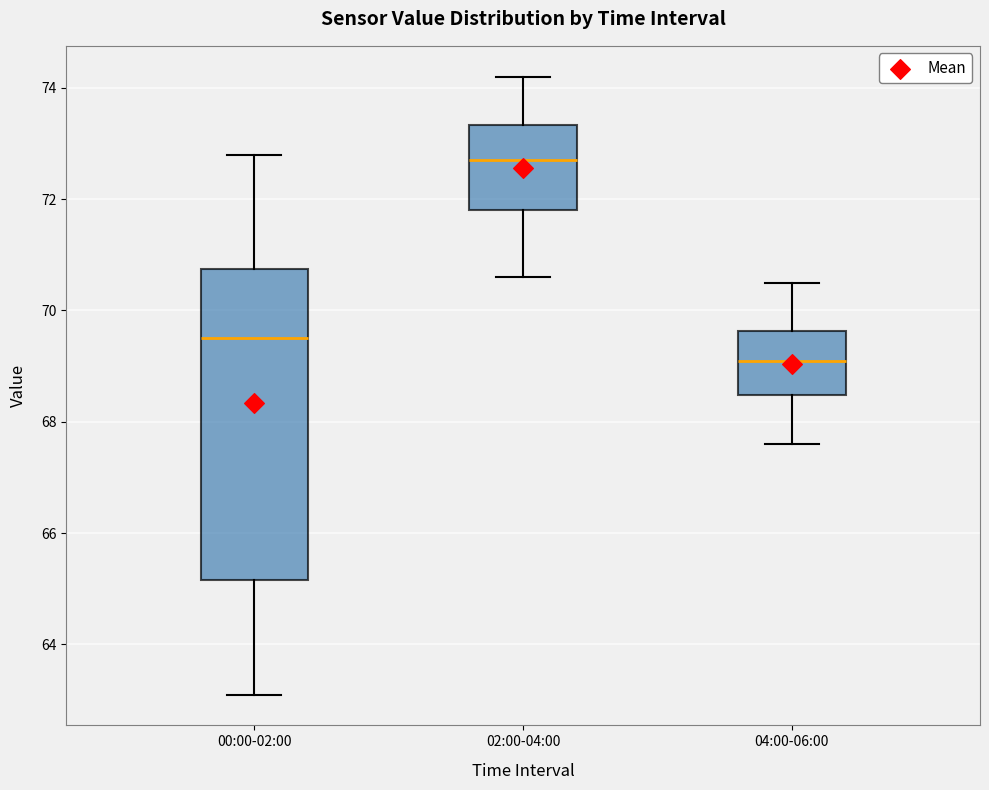

Which box's median line is the highest?

02:00-04:00